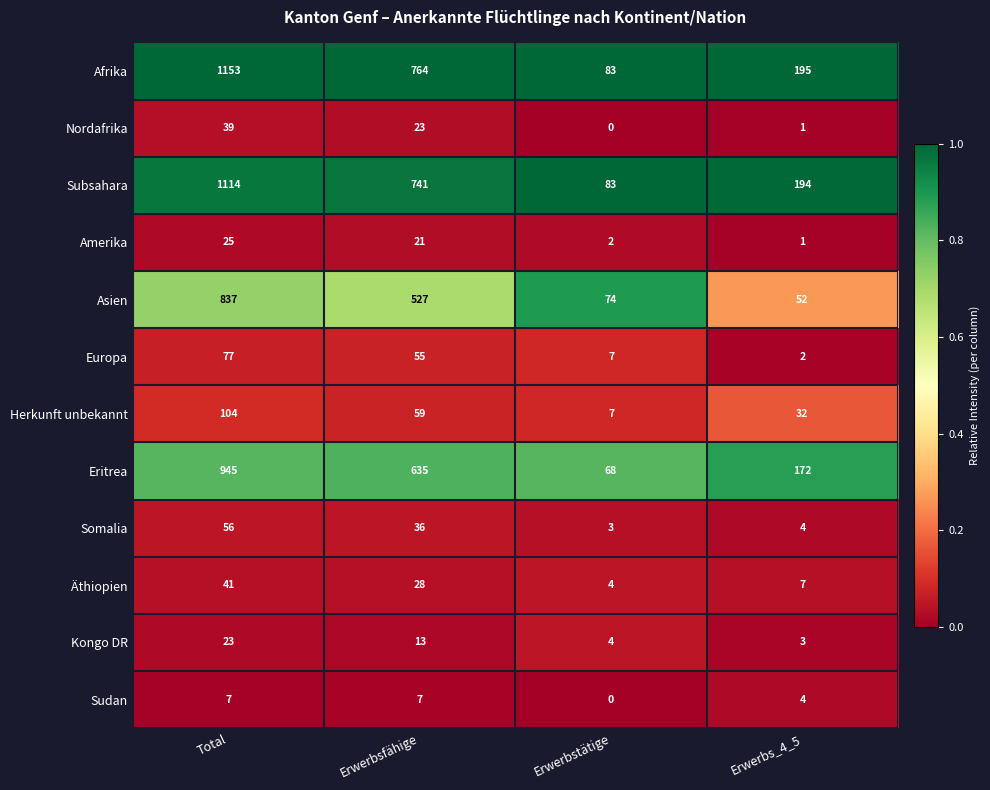

What value does the Subsahara series have at Erwerbstätige, to the nearest 100?

100